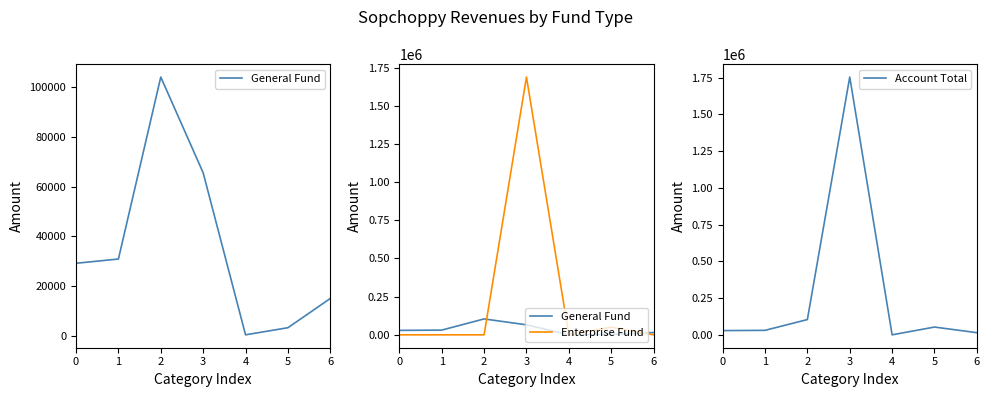

Which series changed the most between 1 and 6?

General Fund